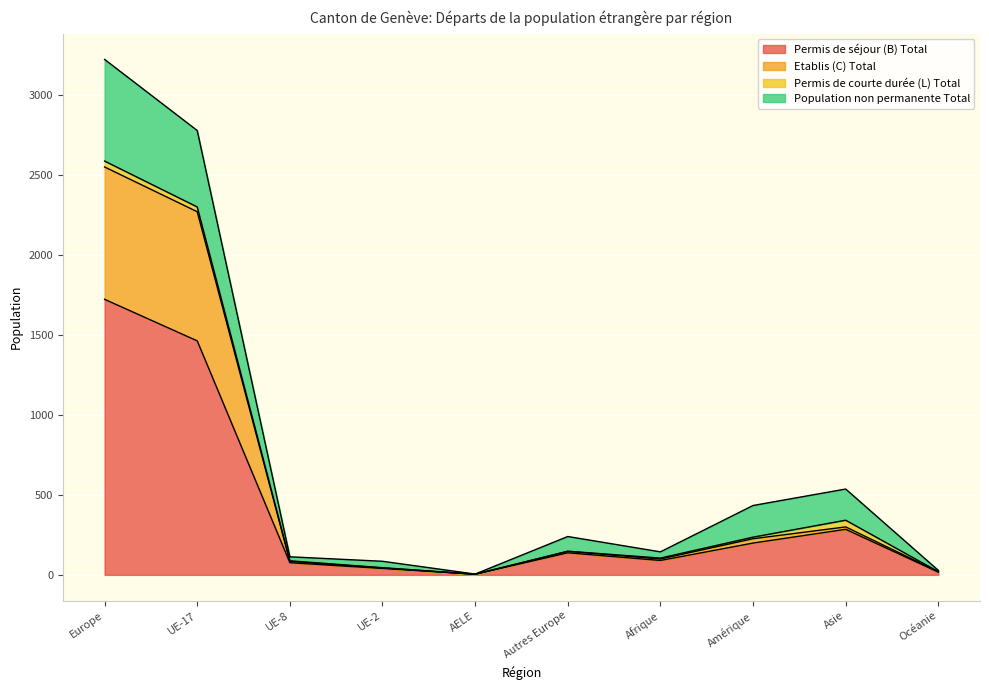

Is it true that Permis de séjour (B) Total equals 143 at Asie?

False